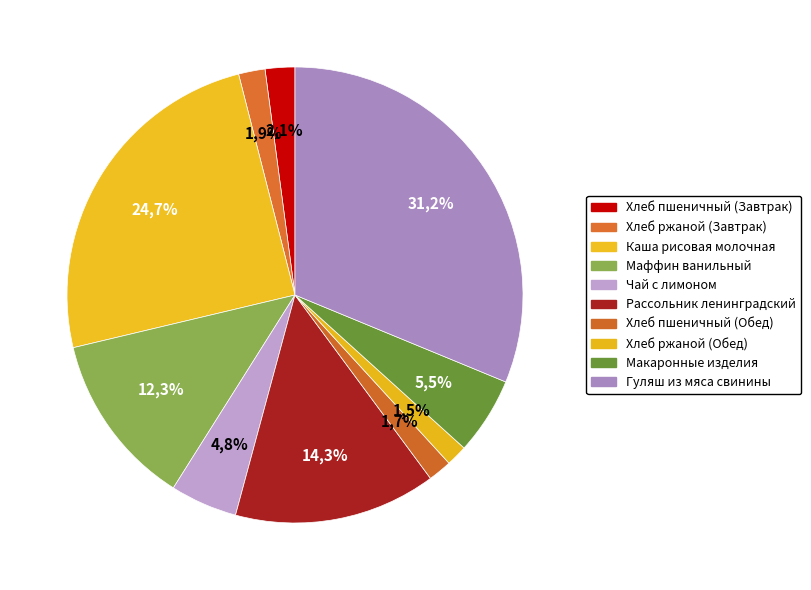

To the nearest percent, what percentage of the pie is Хлеб ржаной (Завтрак)?

2%